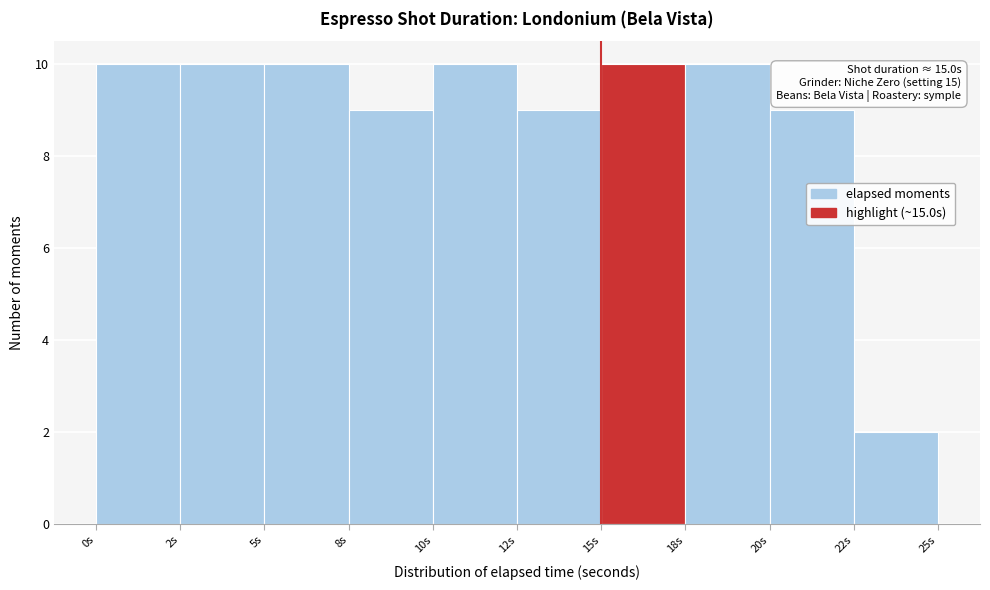

Reading right to left, list all the values displayed in this chart.

22s=2	20s=9	18s=10	15s=10	12s=9	10s=10	8s=9	5s=10	2s=10	0s=10